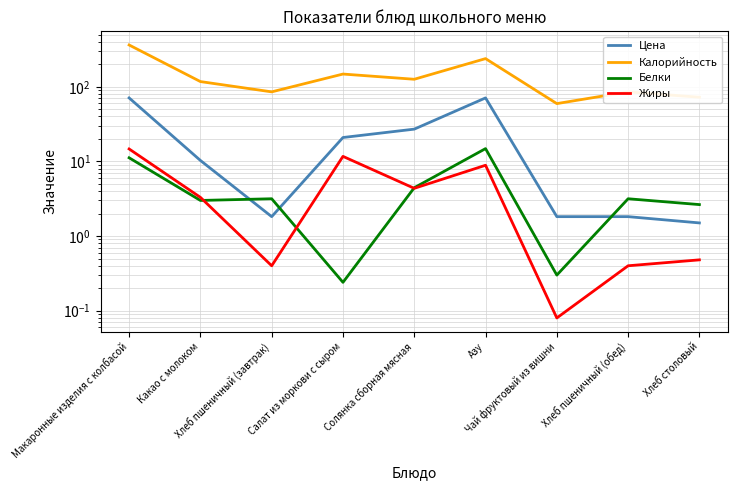

Which category has the lowest value in the Цена series?

Хлеб столовый